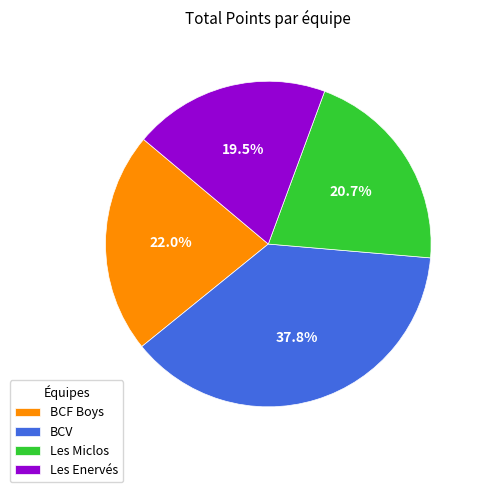

Does BCV account for over 50% of the chart?

No